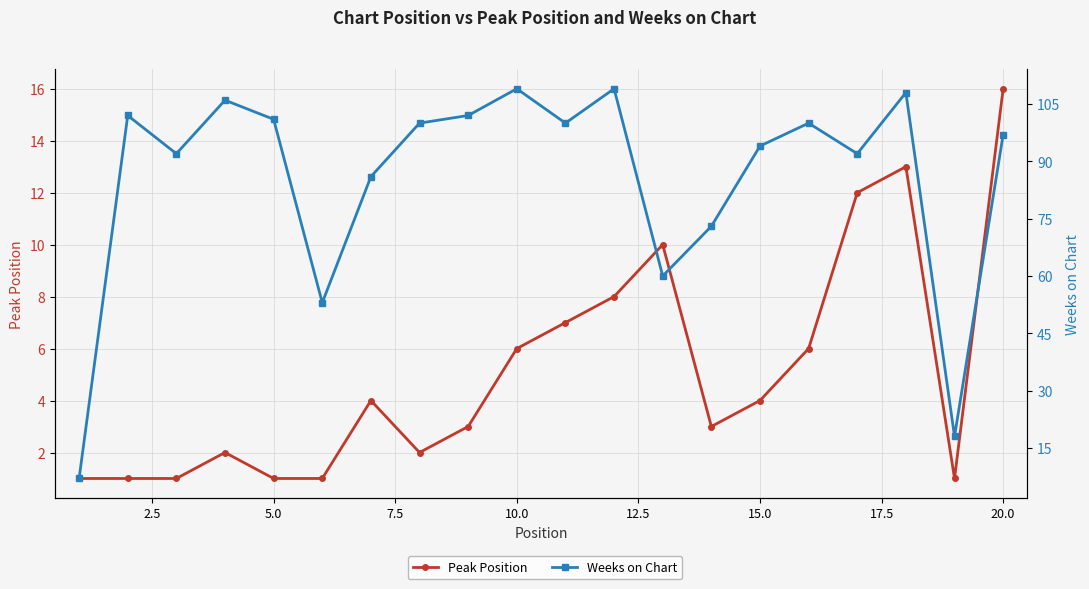

Which has a higher value, 15.0 or 7.5?

15.0